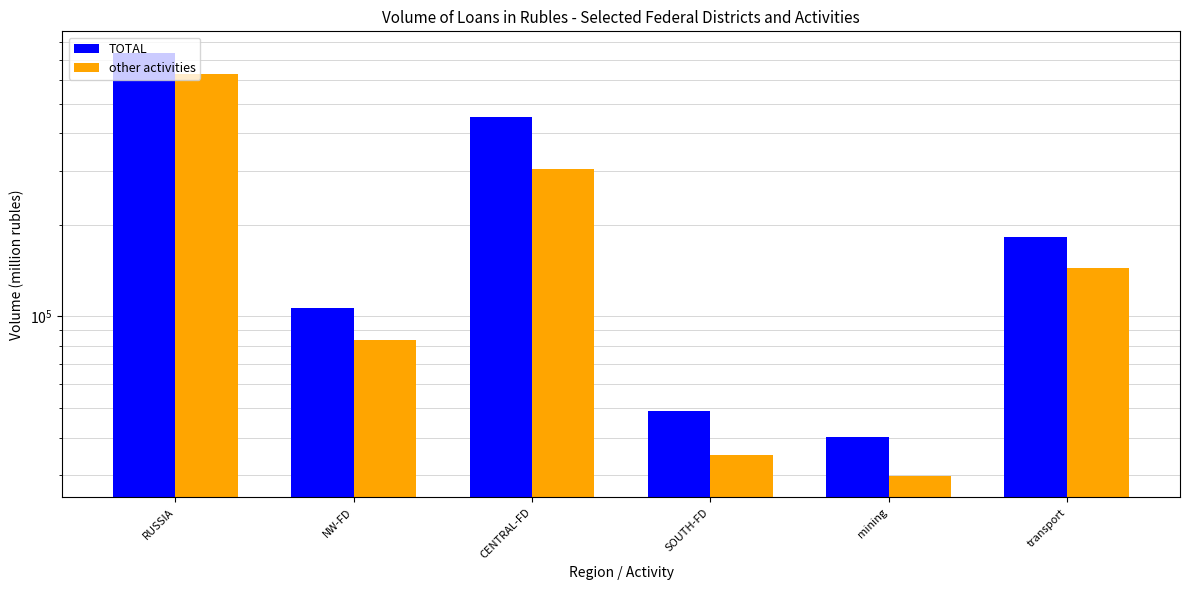

What is the difference between the TOTAL values at SOUTH-FD and mining?

8929